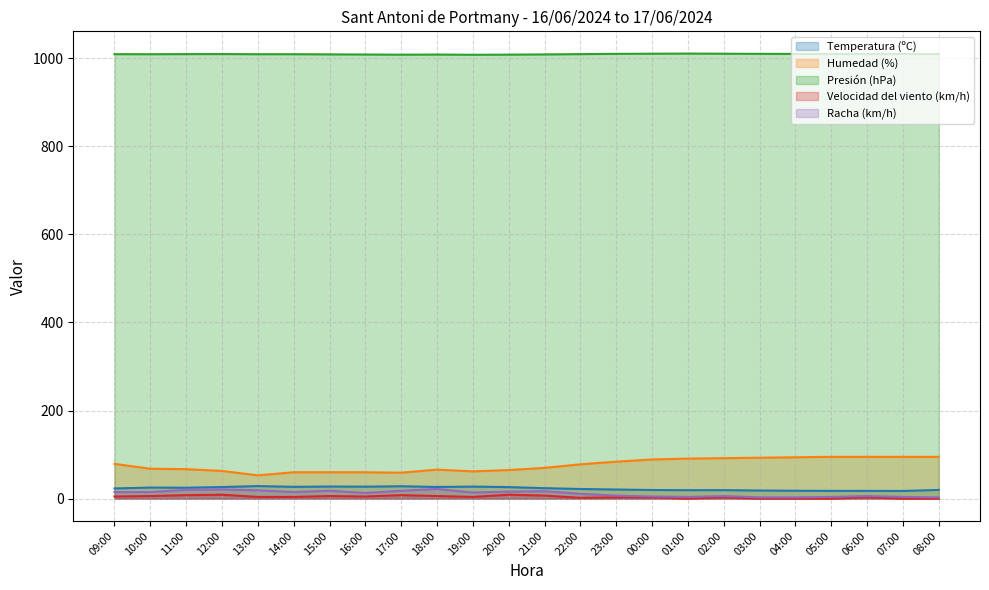

What is the greatest value displayed?

1010.3